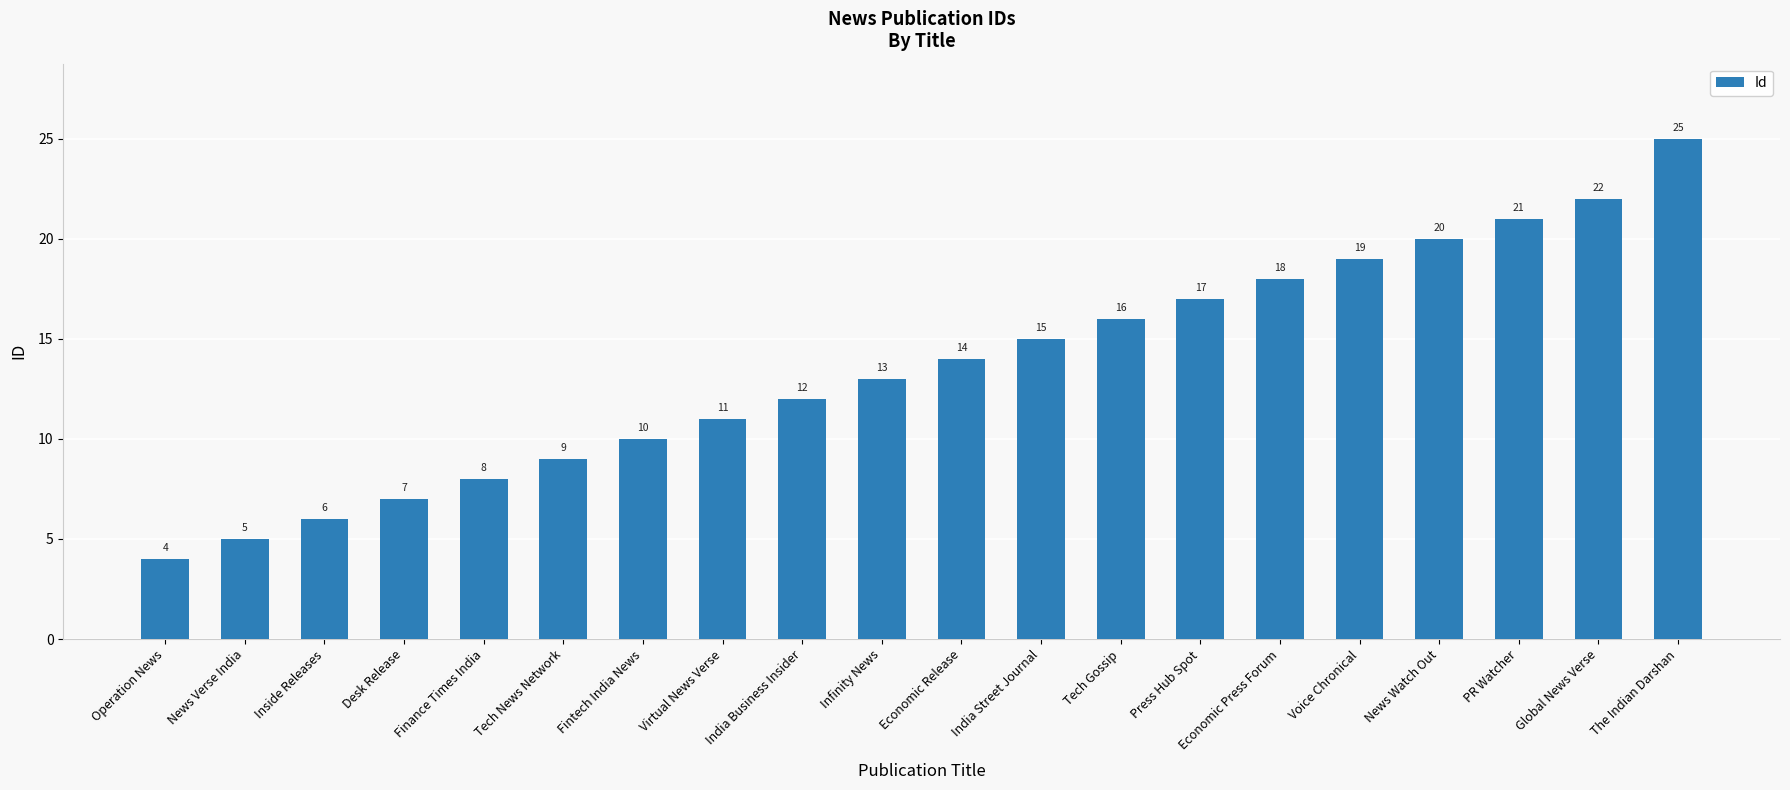

True or false: the data shows 14 at Virtual News Verse.

False